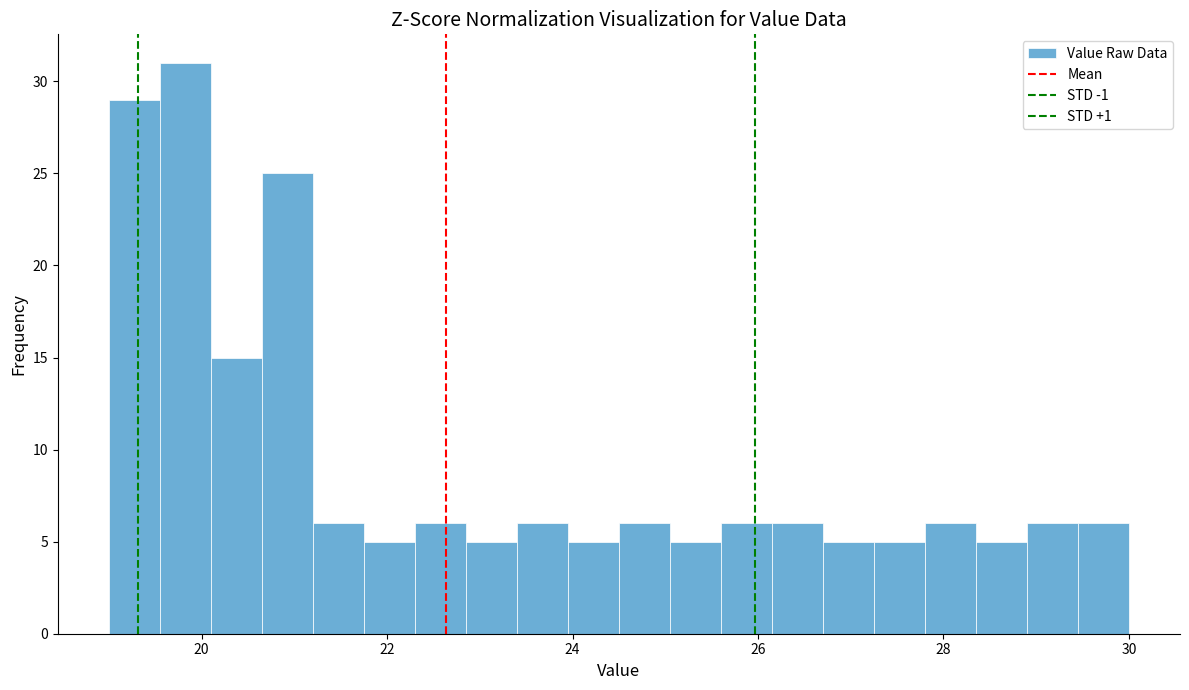

Read against the x-axis, roughly where is the centre of the tallest bar?

19.8